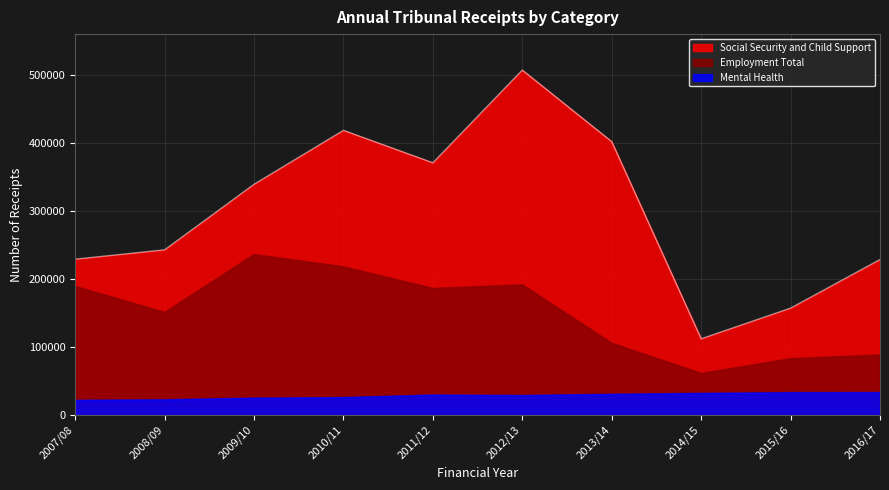

Count the number of categories in the chart.

10